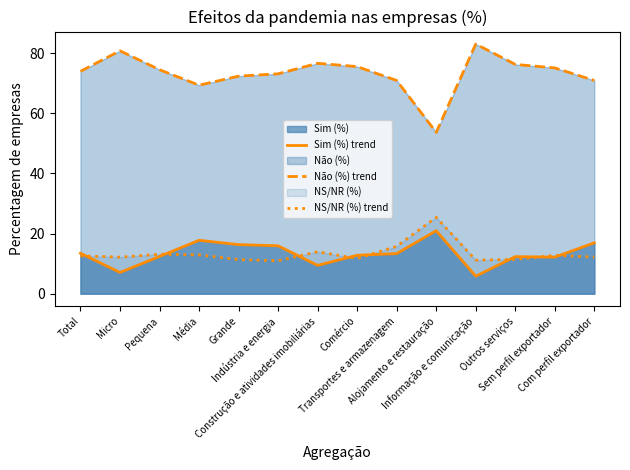

How many lines are shown in the chart?

3